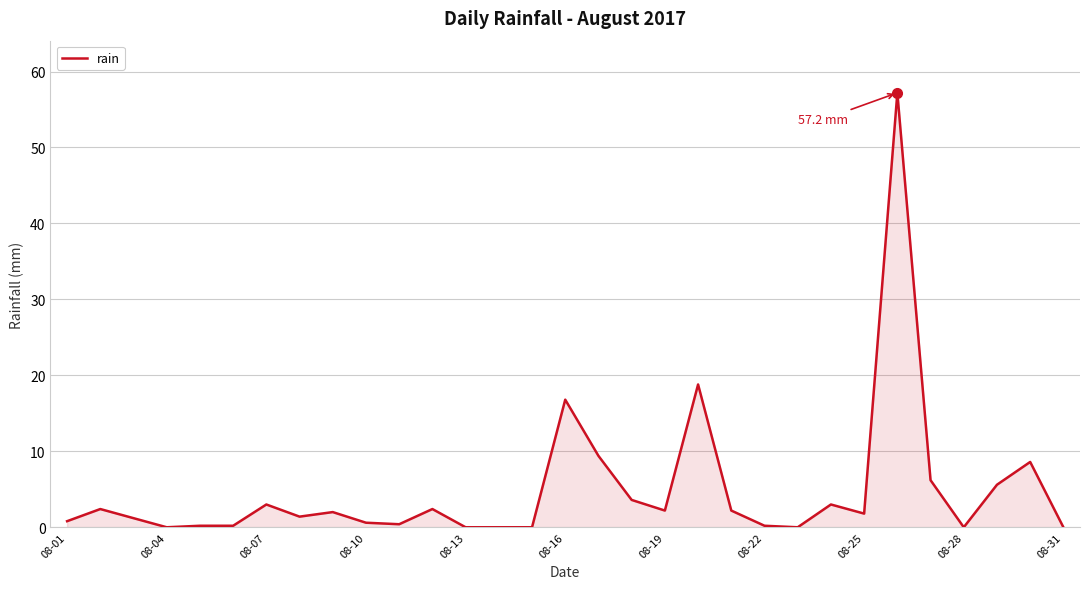

What is the greatest value displayed?

57.2